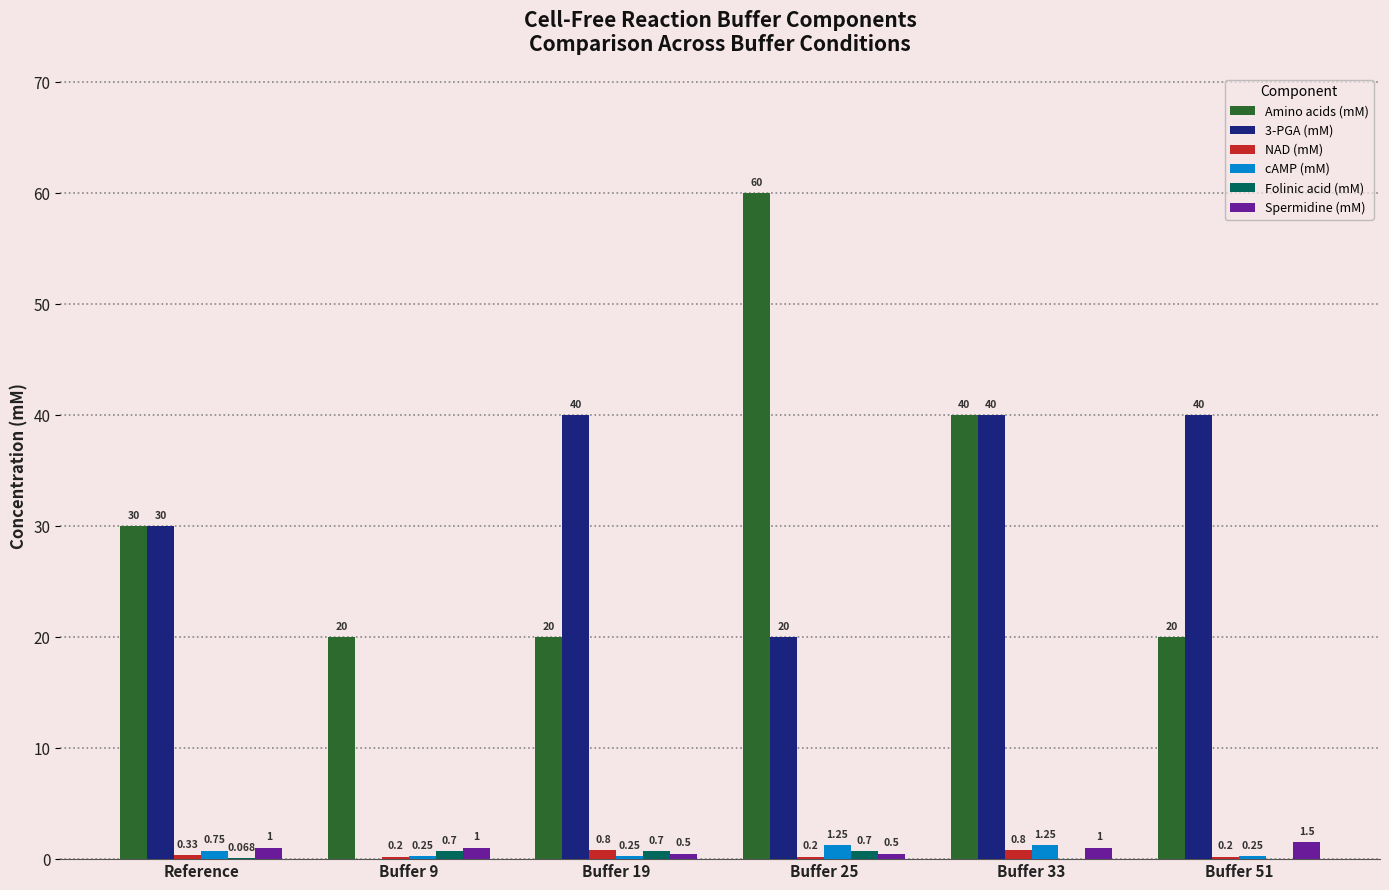

Which series has the largest total across all categories?

Amino acids (mM)